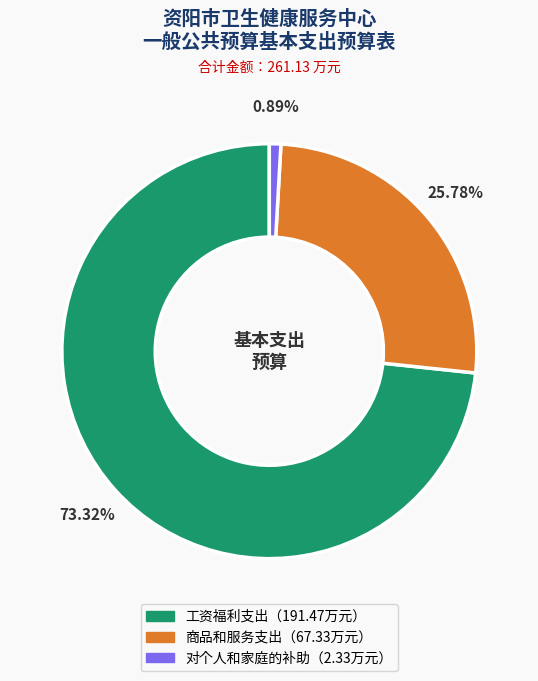

Is there a majority slice in this chart?

Yes